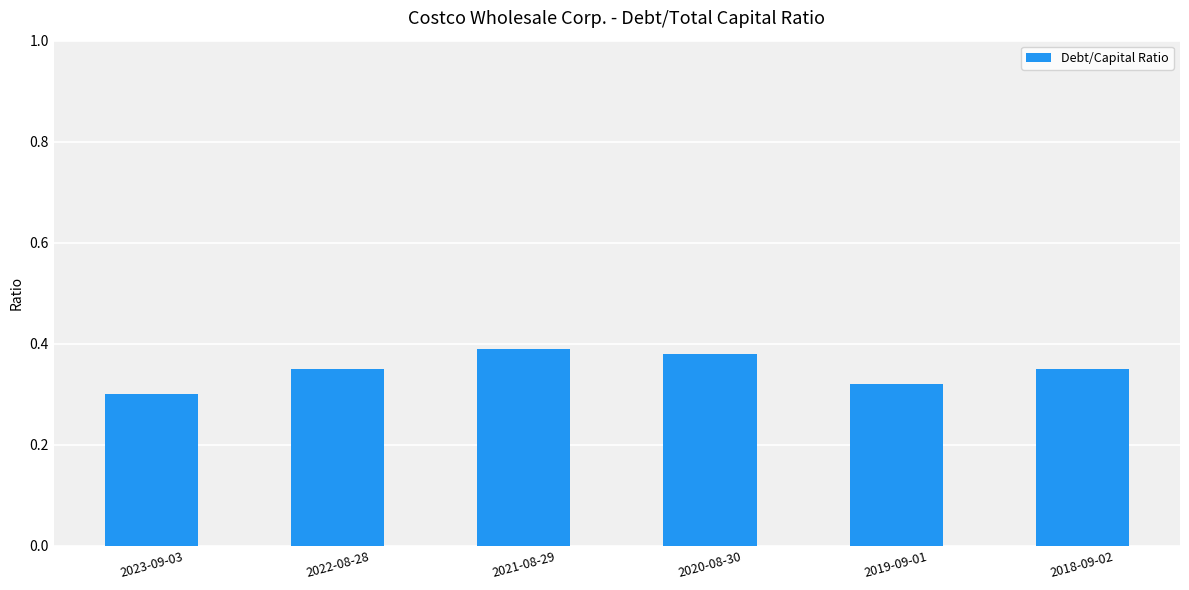

At which label is the value closest to 0?

2023-09-03